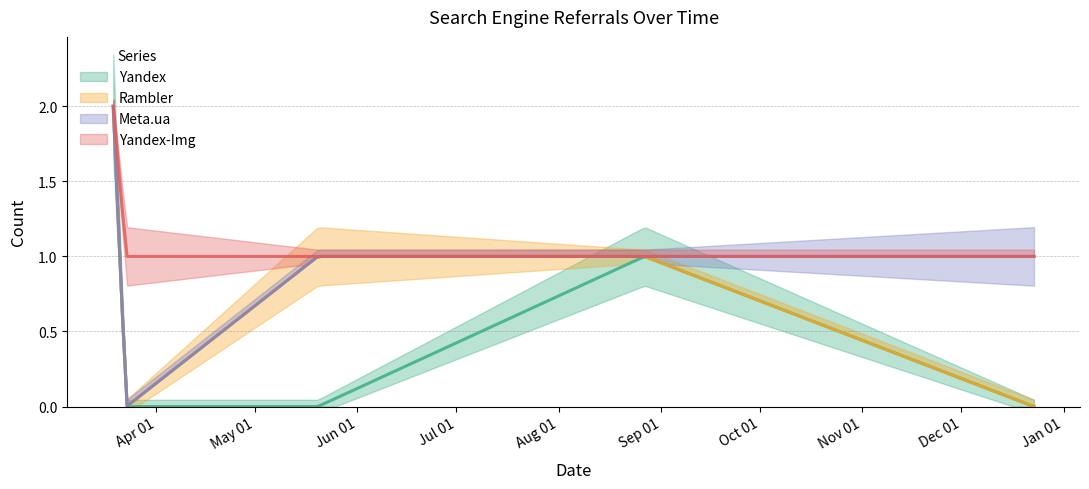

At how many categories does at least one series exceed 1?

1